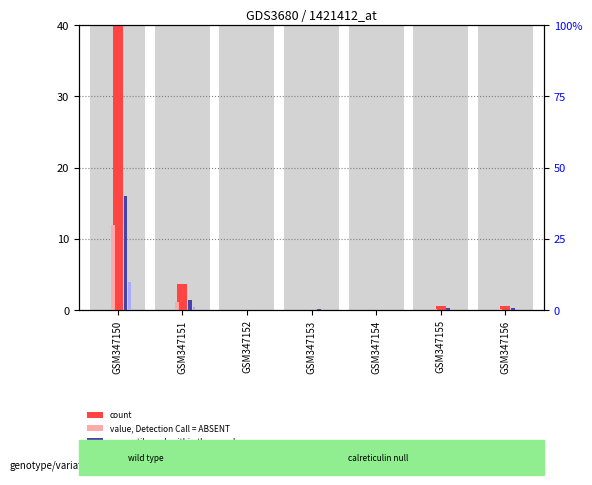

Read the rank, Detection Call = ABSENT value at GSM347155.

0.1